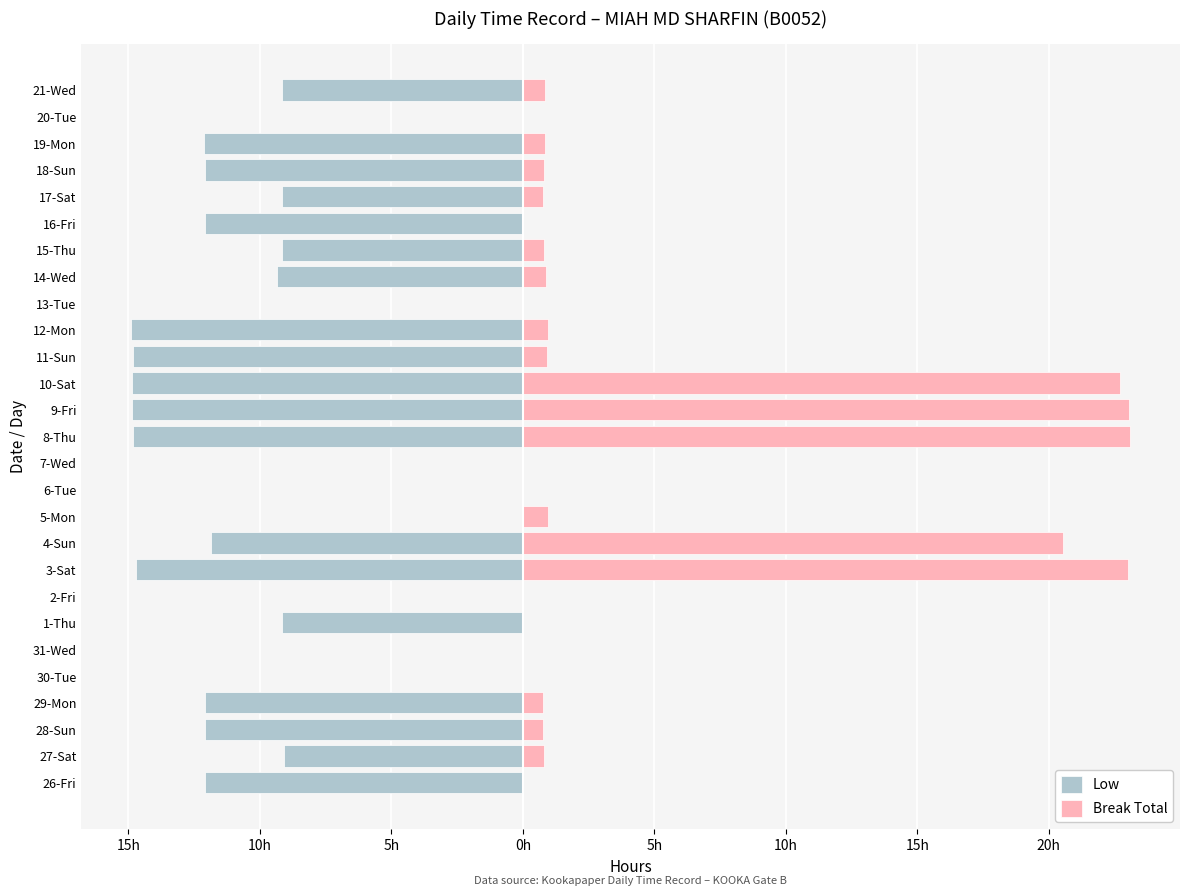

Rank the series by their maximum value, from lowest to highest.

Low, Break Total